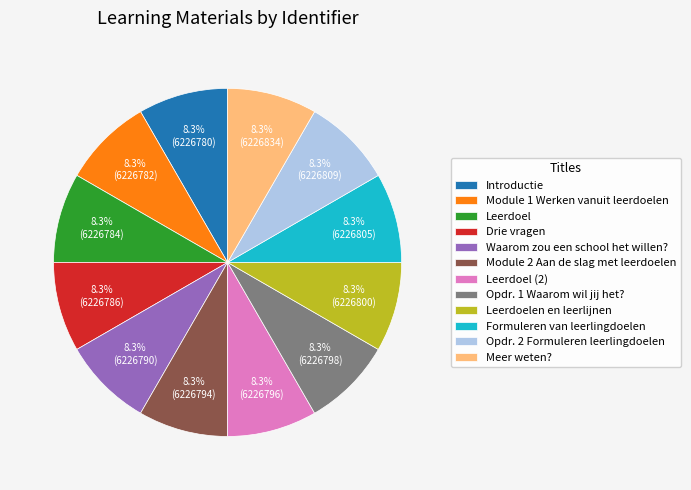

Count the number of slices in the pie.

12